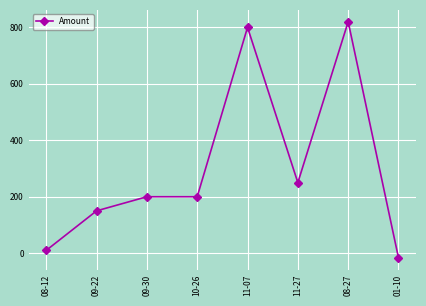

Reading left to right, extract all data points from this chart.

08-12=10.0	09-22=150.0	09-30=200.0	10-26=200.0	11-07=800.0	11-27=250.0	08-27=820.0	01-10=-16.4